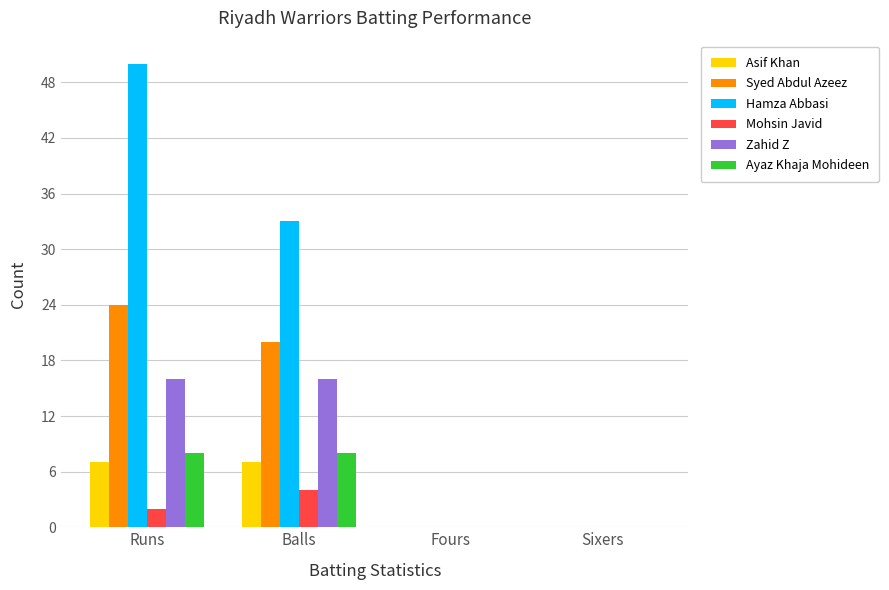

Reading left to right, what are all the values shown in this chart?

Asif Khan: Runs=7	Balls=7	Fours=0	Sixers=0
Syed Abdul Azeez: Runs=24	Balls=20	Fours=0	Sixers=0
Hamza Abbasi: Runs=50	Balls=33	Fours=0	Sixers=0
Mohsin Javid: Runs=2	Balls=4	Fours=0	Sixers=0
Zahid Z: Runs=16	Balls=16	Fours=0	Sixers=0
Ayaz Khaja Mohideen: Runs=8	Balls=8	Fours=0	Sixers=0